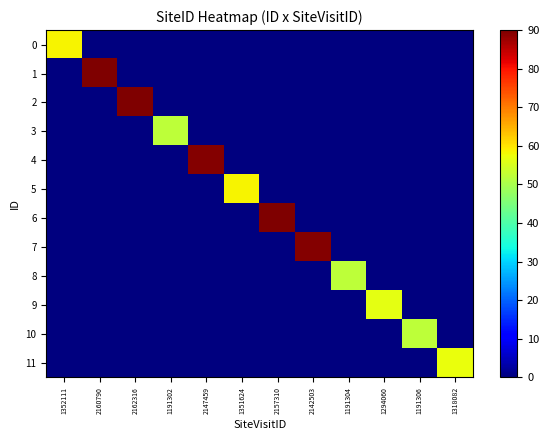

Which series has the widest spread of values?

2